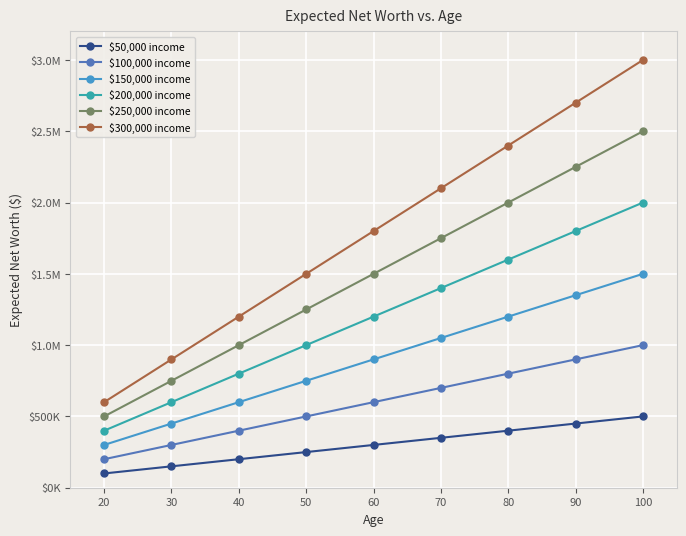

True or false: $200,000 income and $300,000 income intersect in this chart.

False